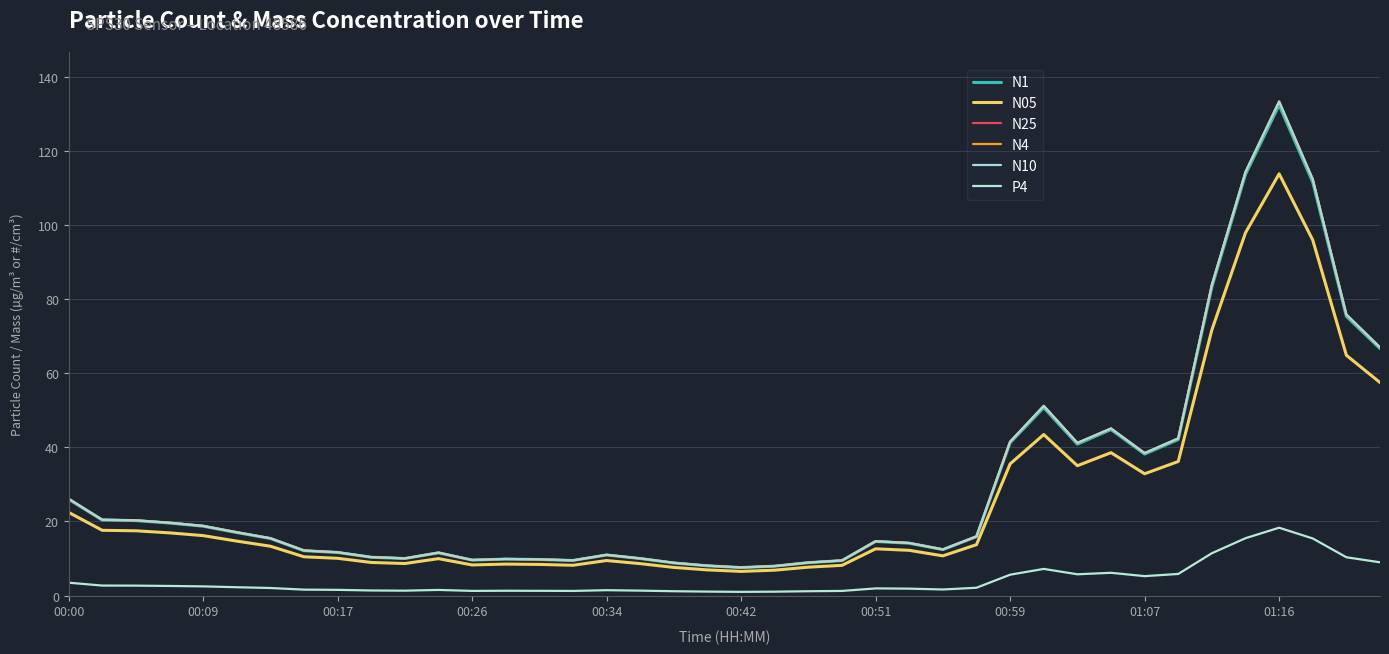

At which category is the sum across all series the highest?

01:16